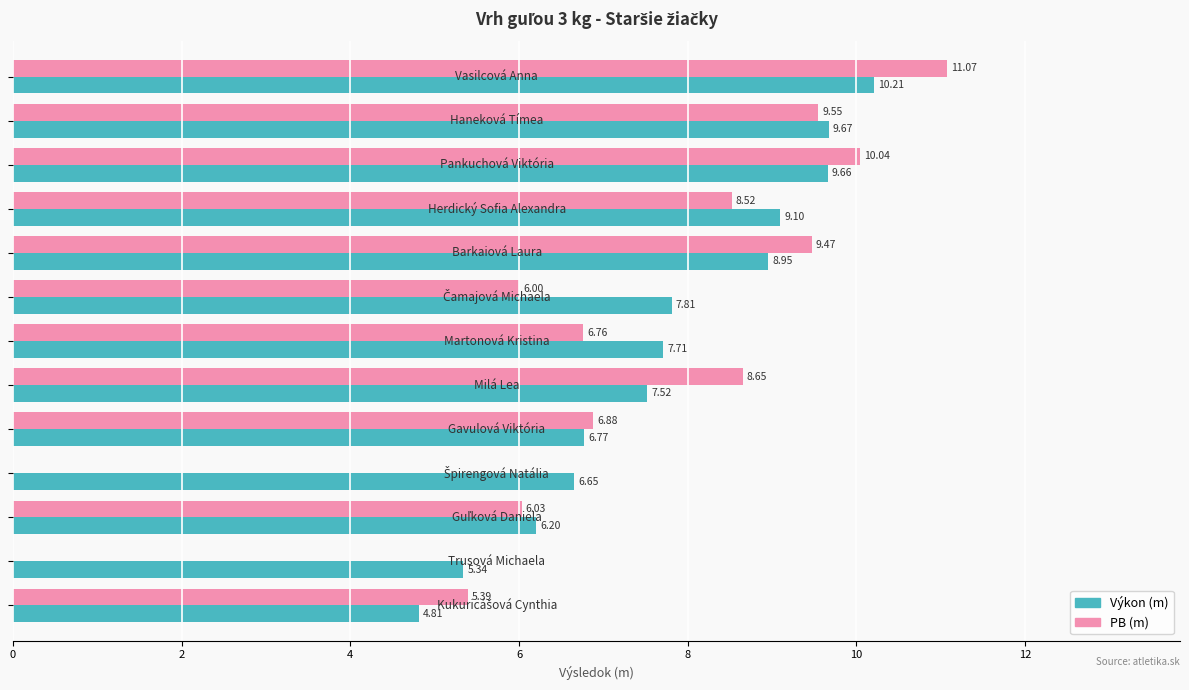

Which series has the largest total across all categories?

Výkon (m)